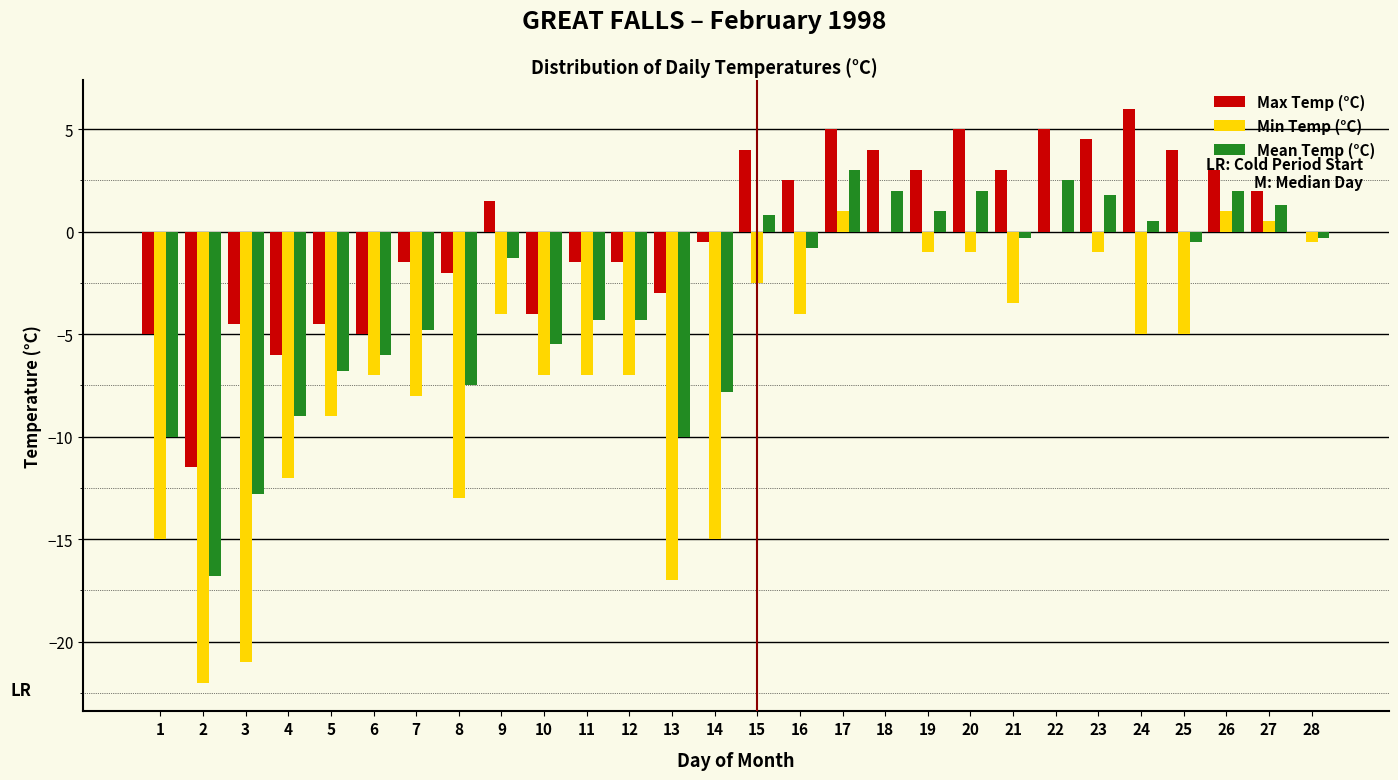

Read the Max Temp (°C) value at 17.

5.0